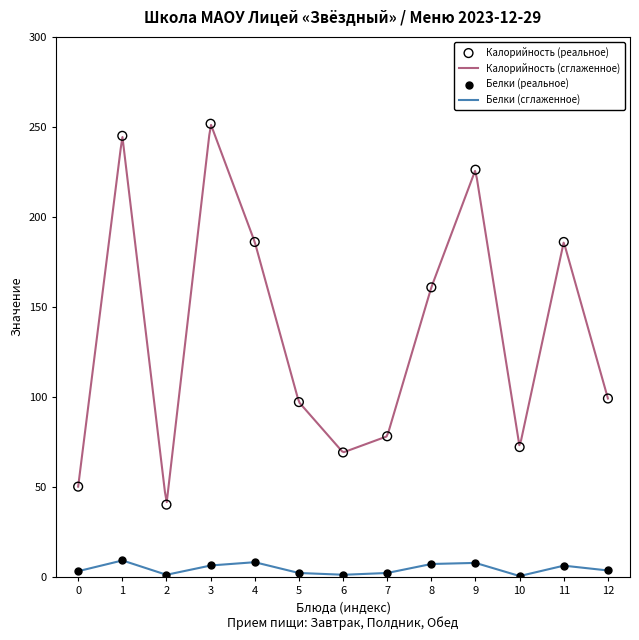

True or false: Белки (сглаженное) and Калорийность (сглаженное) intersect in this chart.

False